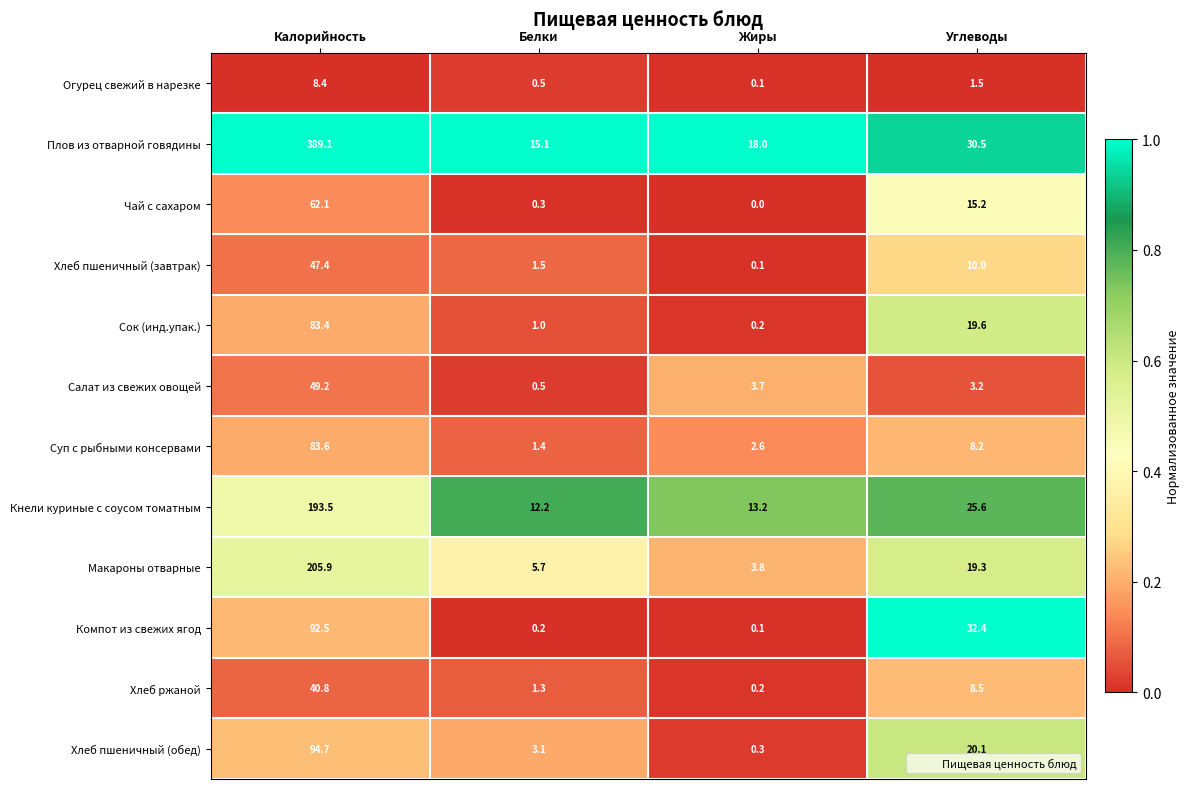

What is the sum of all Суп с рыбными консервами values?

95.8